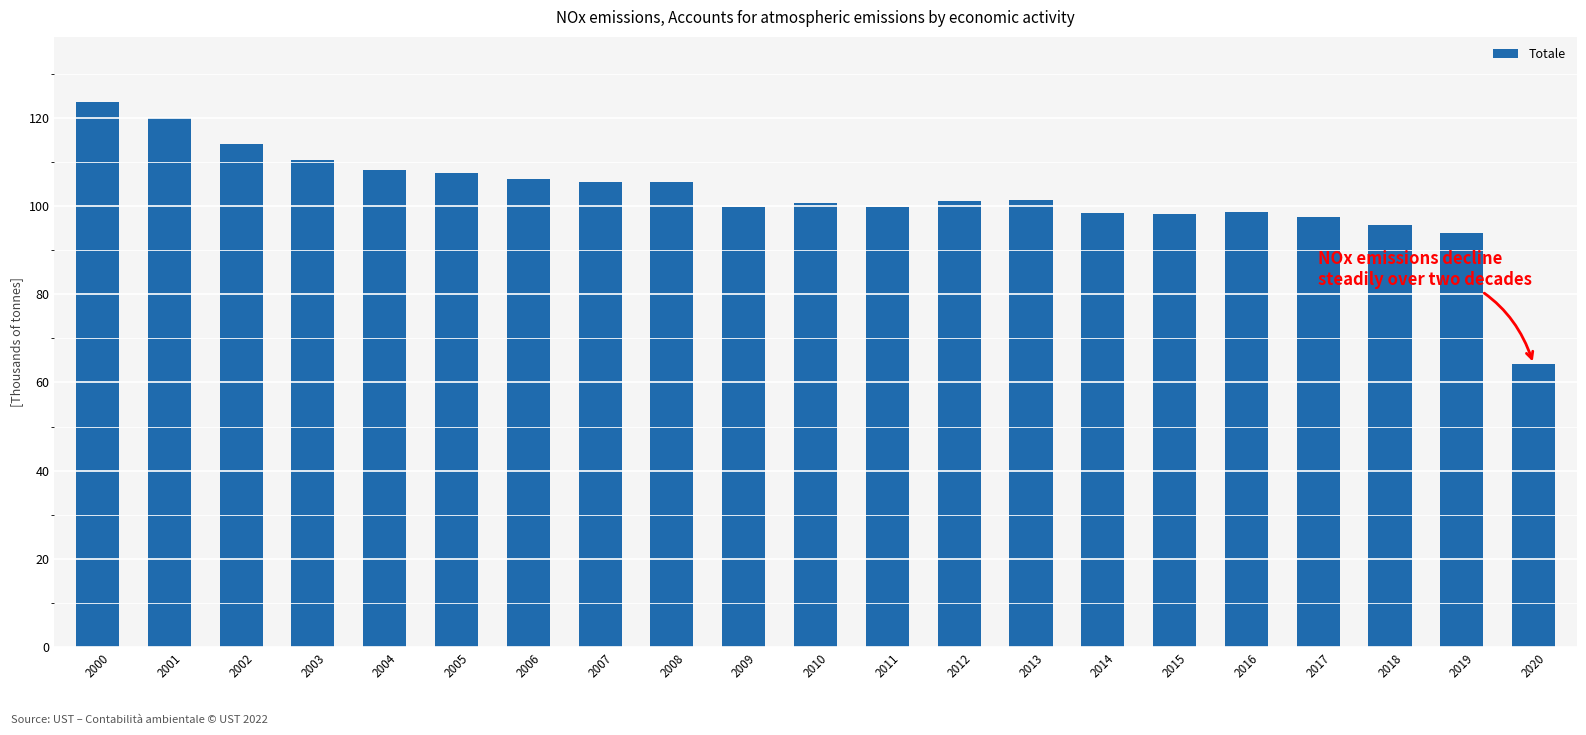

How many categories are shown in the chart?

21